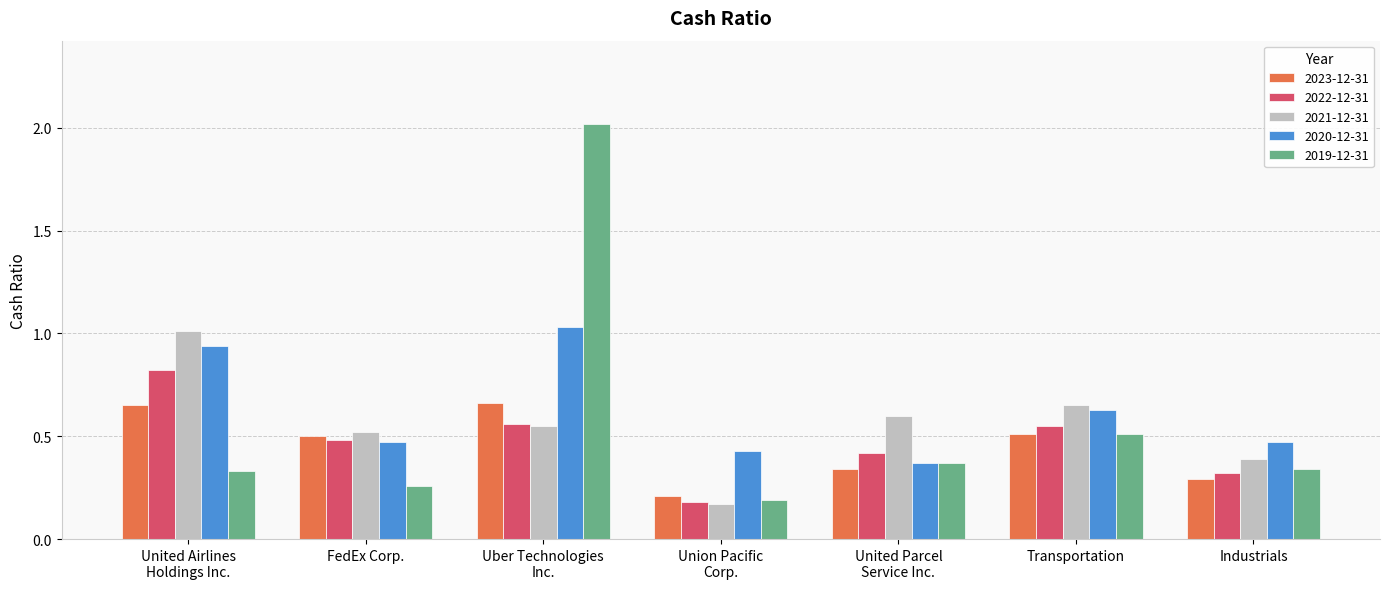

Is the value of 2023-12-31 at Union Pacific
Corp. greater than the value of 2021-12-31 at United Parcel
Service Inc.?

No